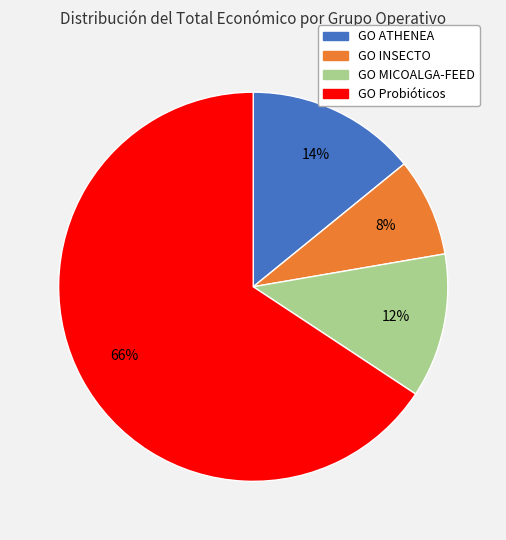

Rank the categories by value from highest to lowest.

GO Probióticos, GO ATHENEA, GO MICOALGA-FEED, GO INSECTO